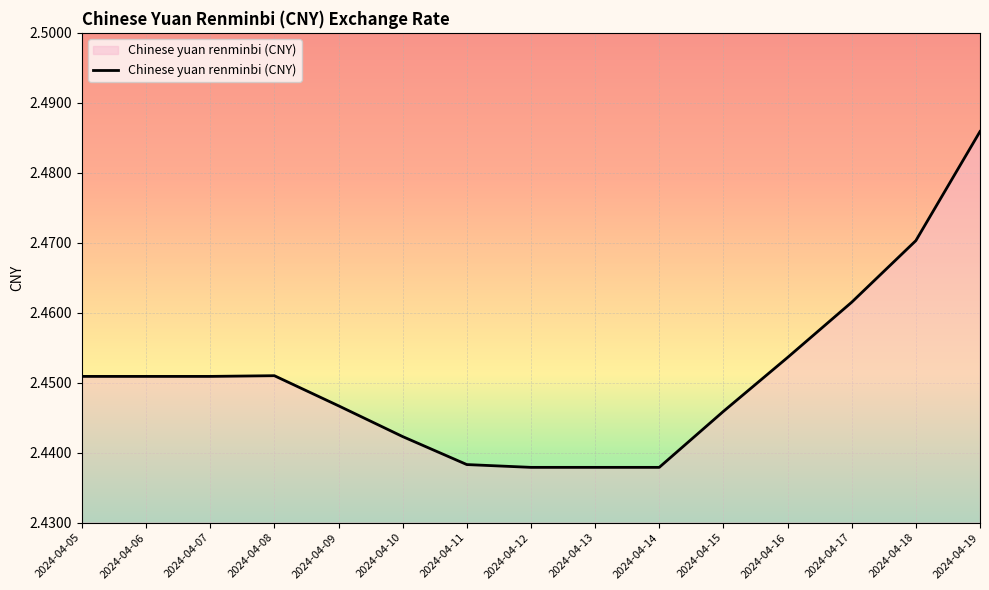

Is it true that the value at 2024-04-18 is 3.6?

False